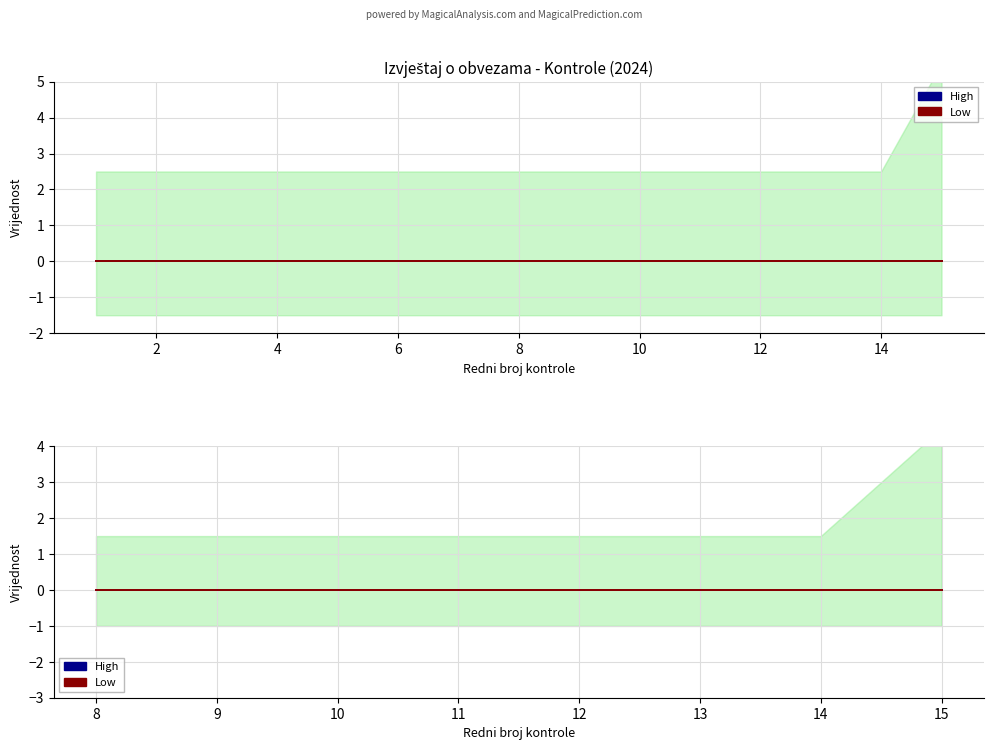

What is the total value across all series at 15?

3